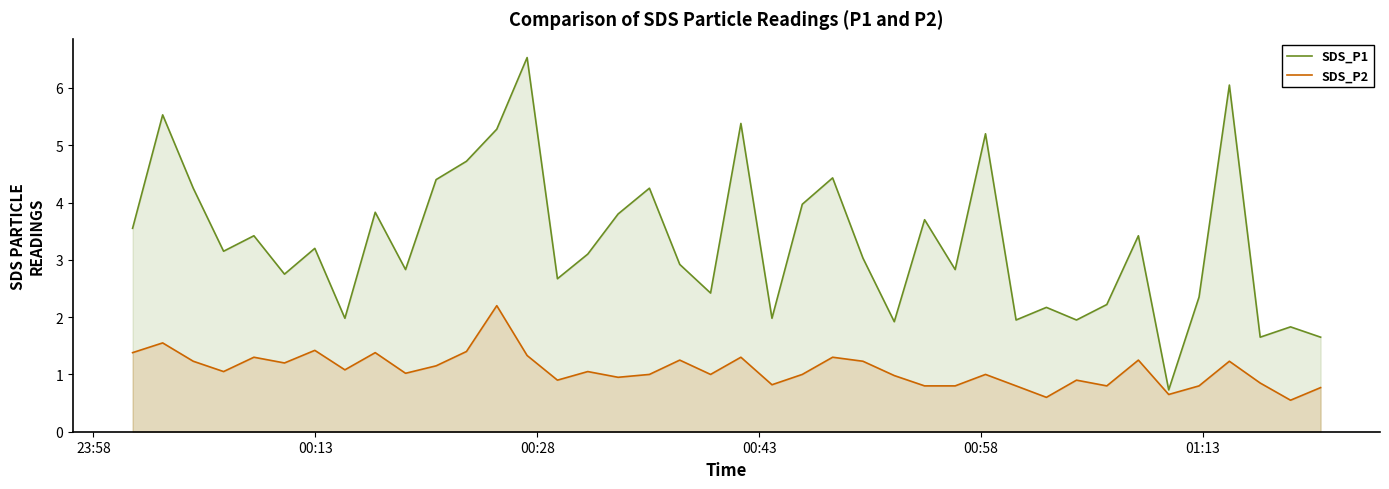

True or false: SDS_P1 has more than 2 interior local peaks.

True